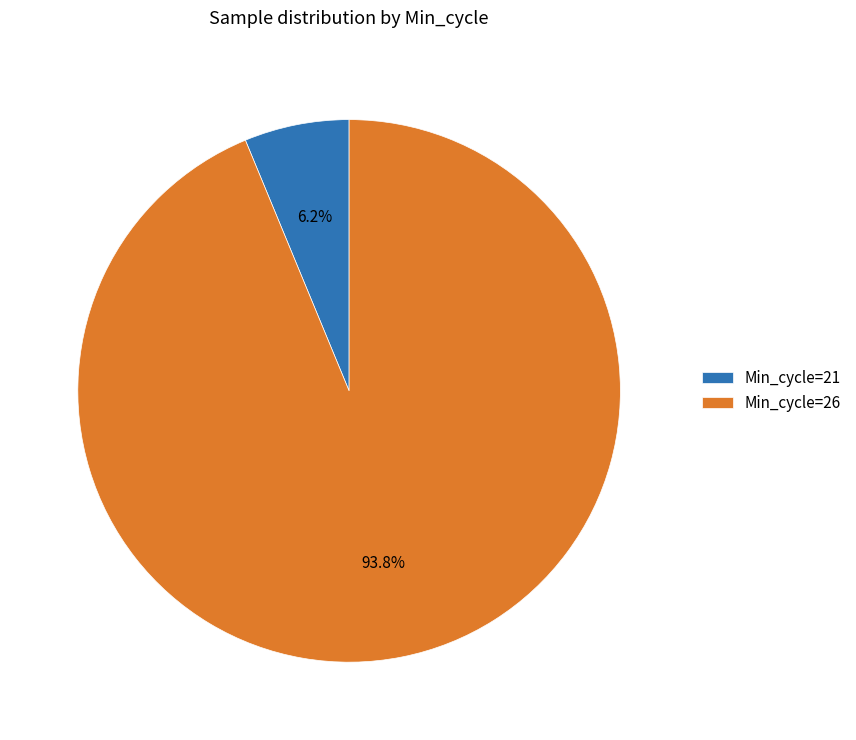

How much of the chart is everything except Min_cycle=26?

6.2%